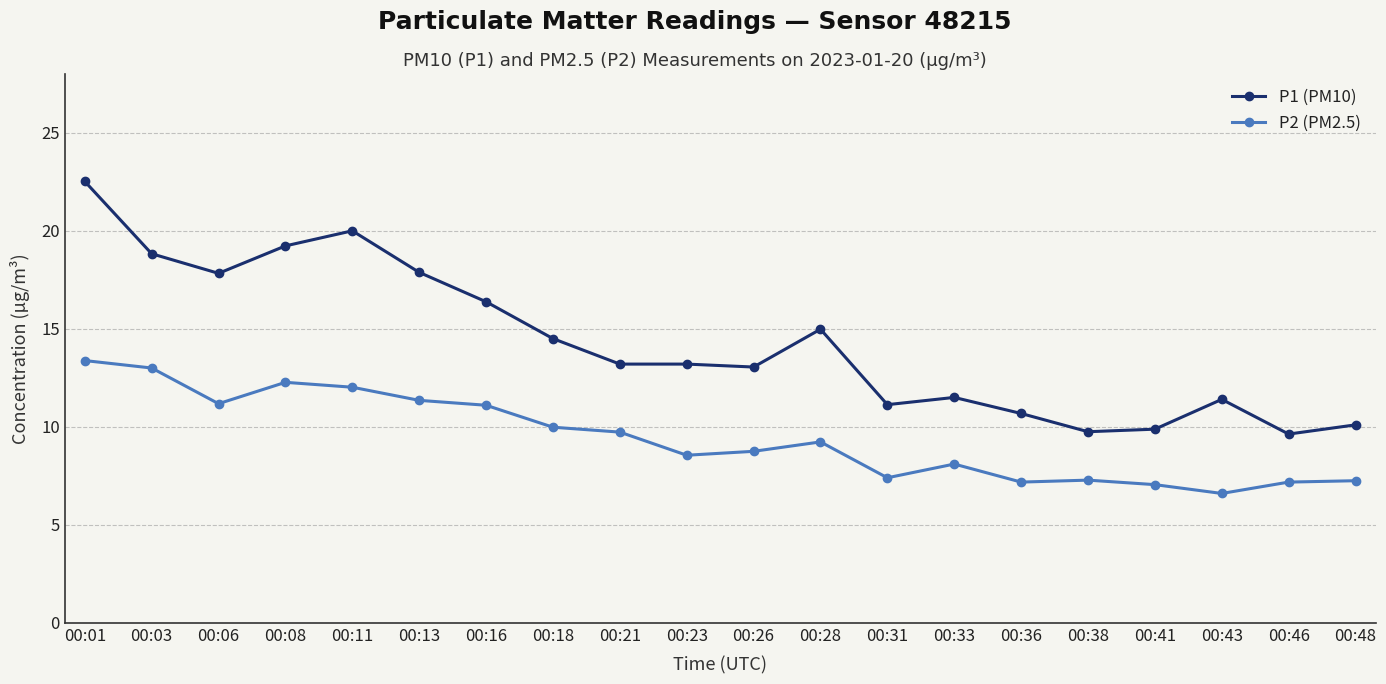

Is it true that P1 (PM10) equals 14.5 at 00:18?

True